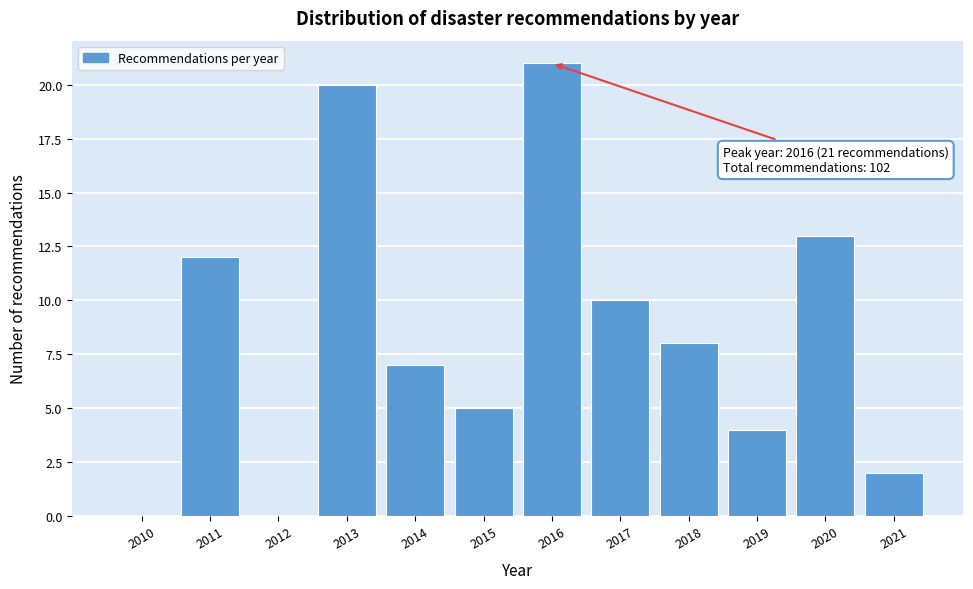

Reading left to right, extract all data points from this chart.

2010=0	2011=12	2012=0	2013=20	2014=7	2015=5	2016=21	2017=10	2018=8	2019=4	2020=13	2021=2